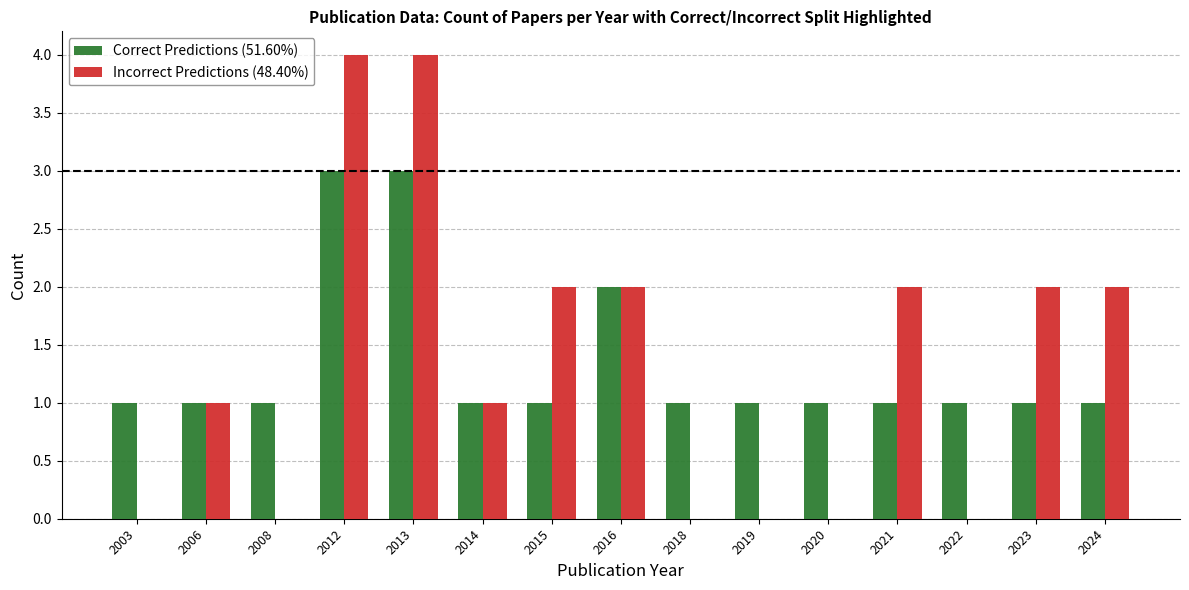

How many Correct Predictions (51.60%) values are between 1 and 2?

13